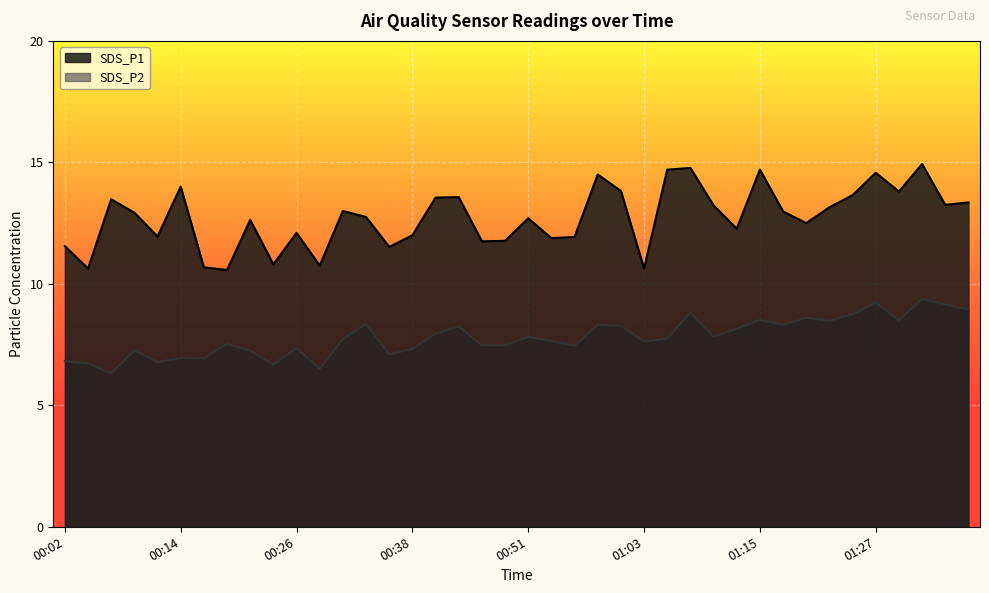

In SDS_P1, how many points are lower than both neighbors (excluding endpoints)?

13